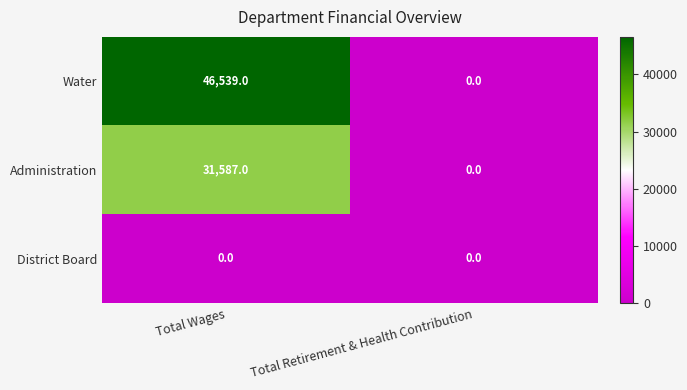

Which series has the largest total across all categories?

Water